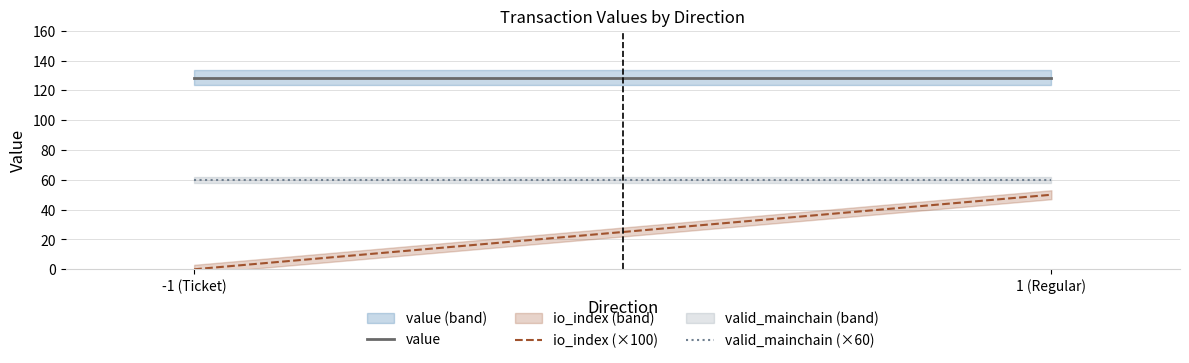

True or false: value and valid_mainchain (×60) intersect in this chart.

False